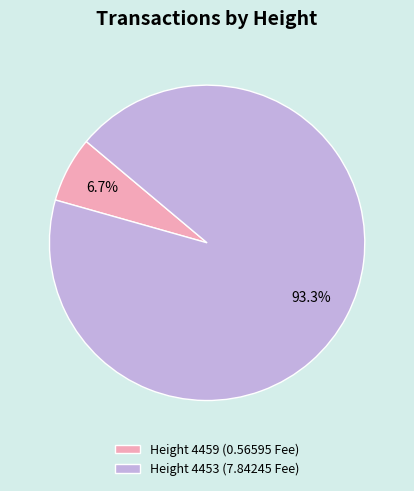

Is the sum of Height 4459 (0.56595 Fee) and Height 4453 (7.84245 Fee) greater than half?

Yes